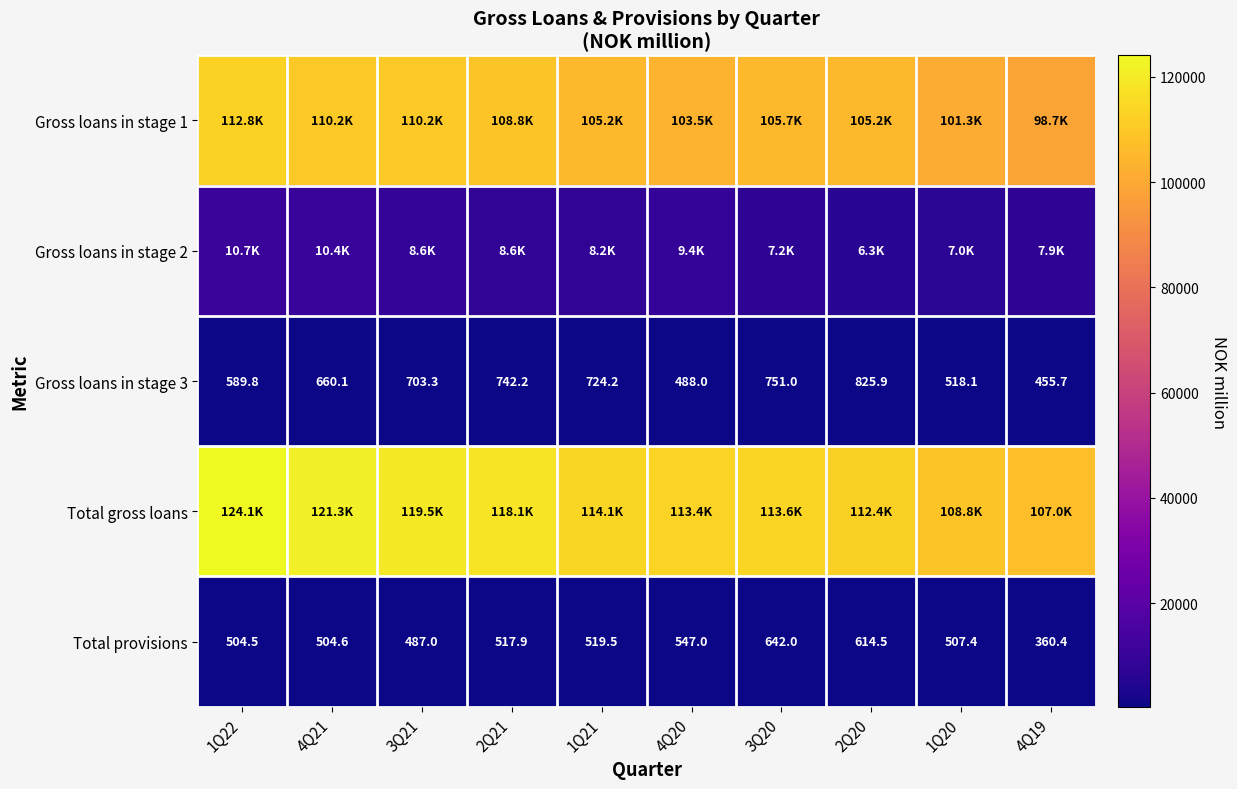

How many data points in Total provisions are less than 517?

5